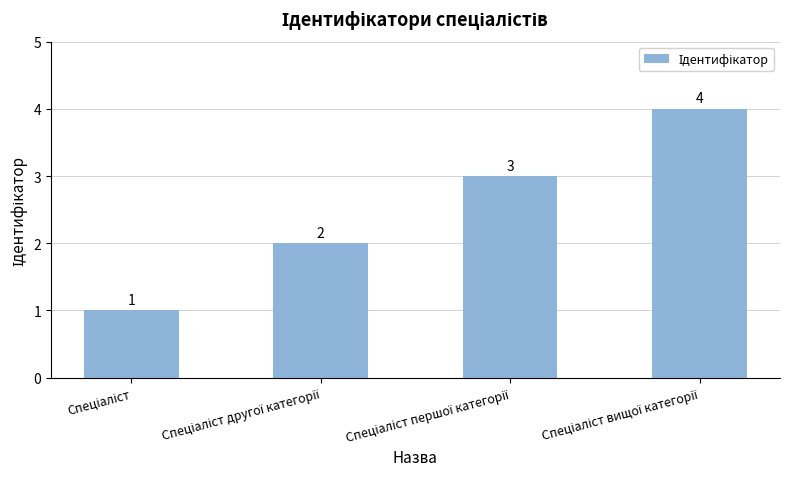

What is the difference between the maximum and minimum values?

3